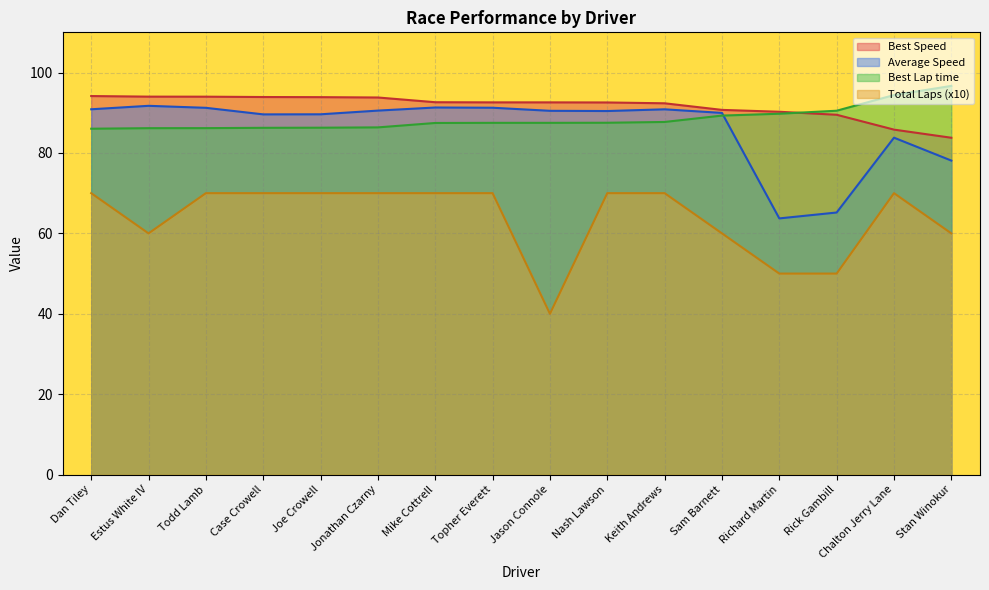

Where does the Best Lap time series first go above 87?

Mike Cottrell